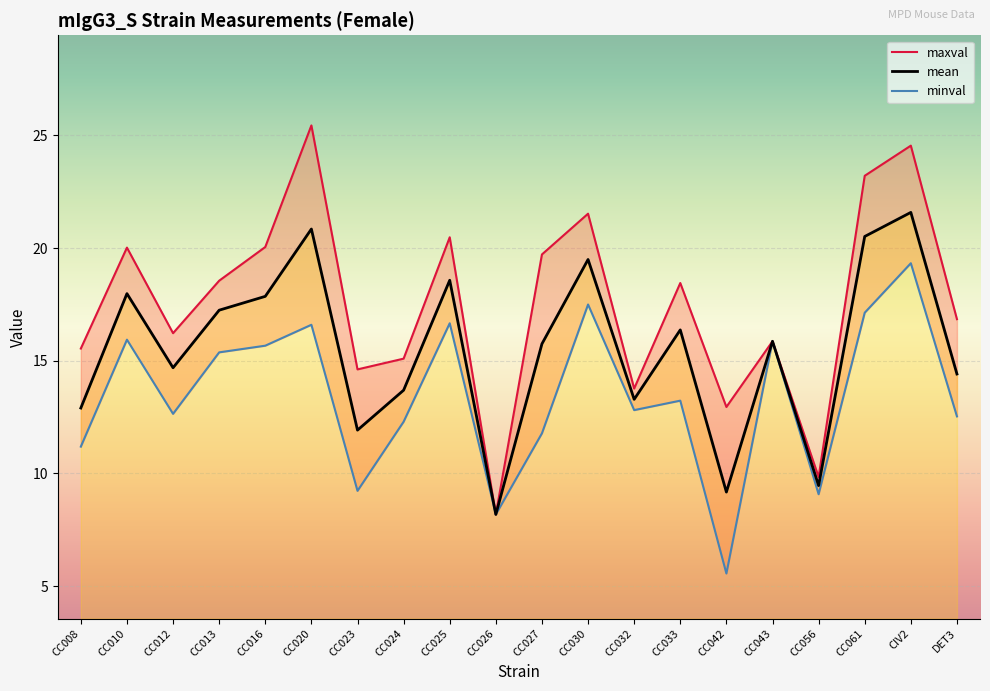

Where does the mean series first go above 15?

CC010